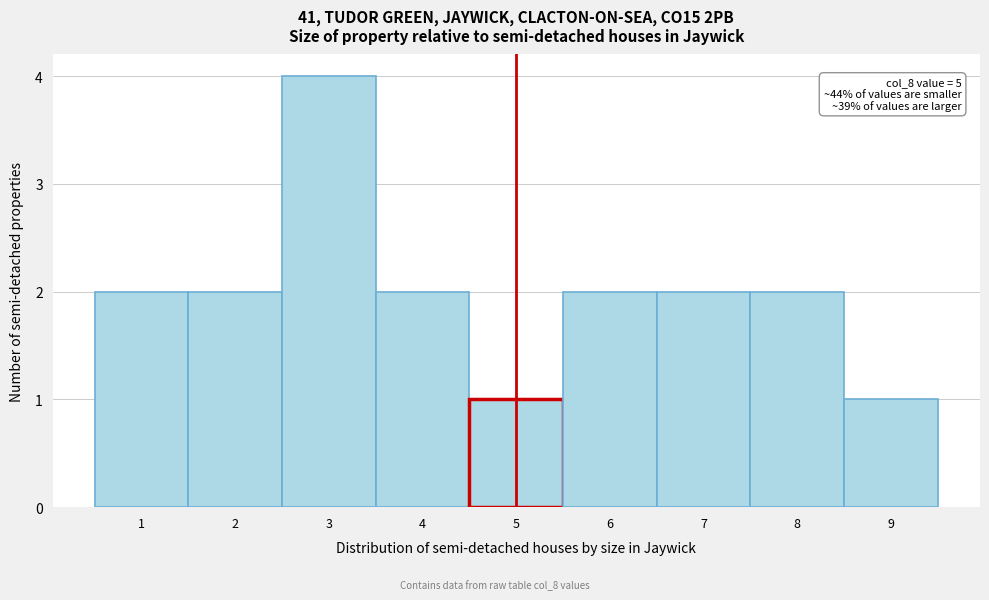

Which range on the x-axis has the tallest bar?

2.5 to 3.5